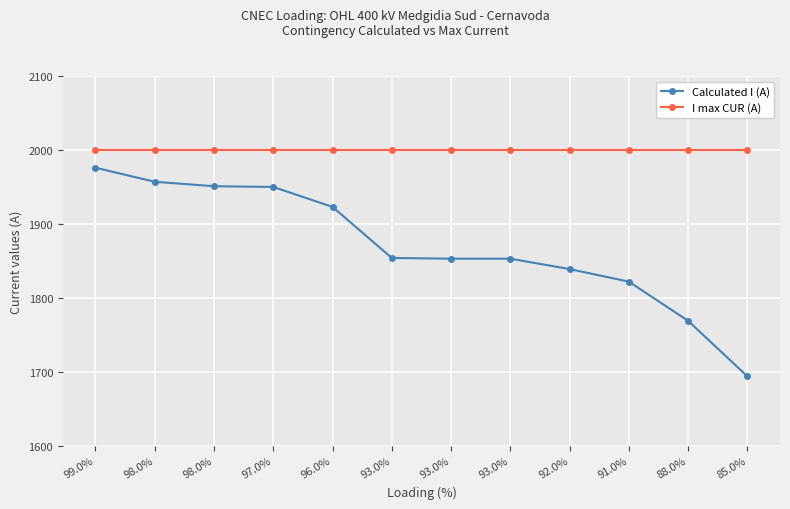

What is the difference between the second highest and second lowest values in the Calculated I (A) series?

188